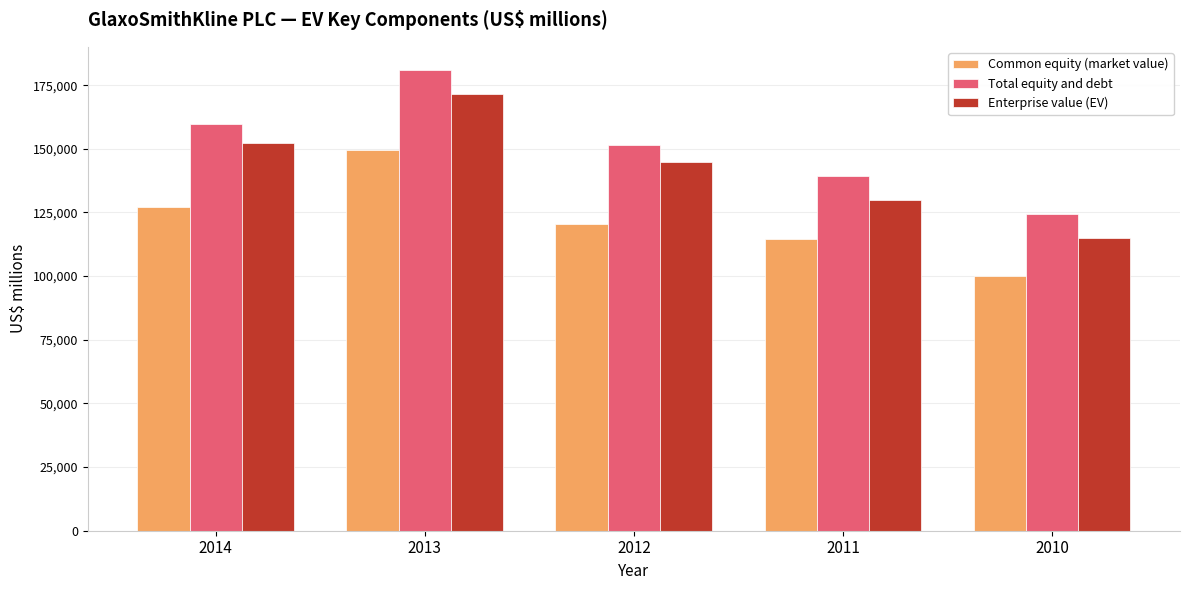

The value of Common equity (market value) at 2011 is 152732. True or false?

False